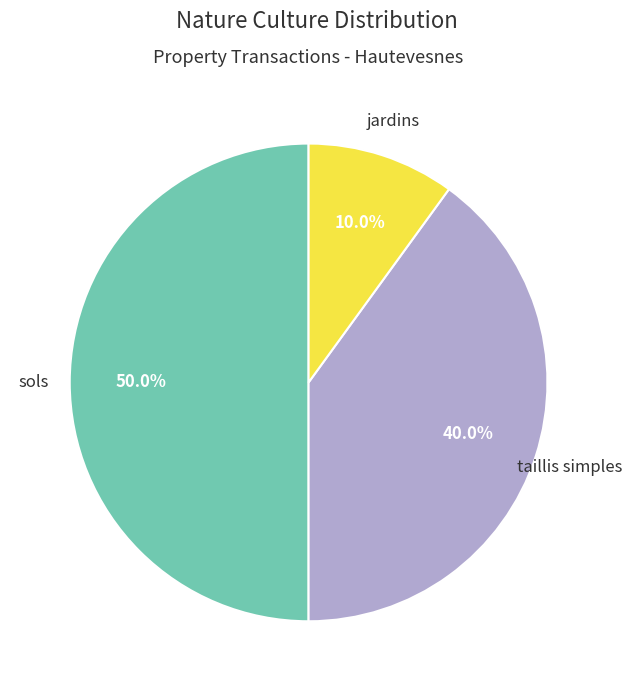

How many segments does this pie chart have?

3